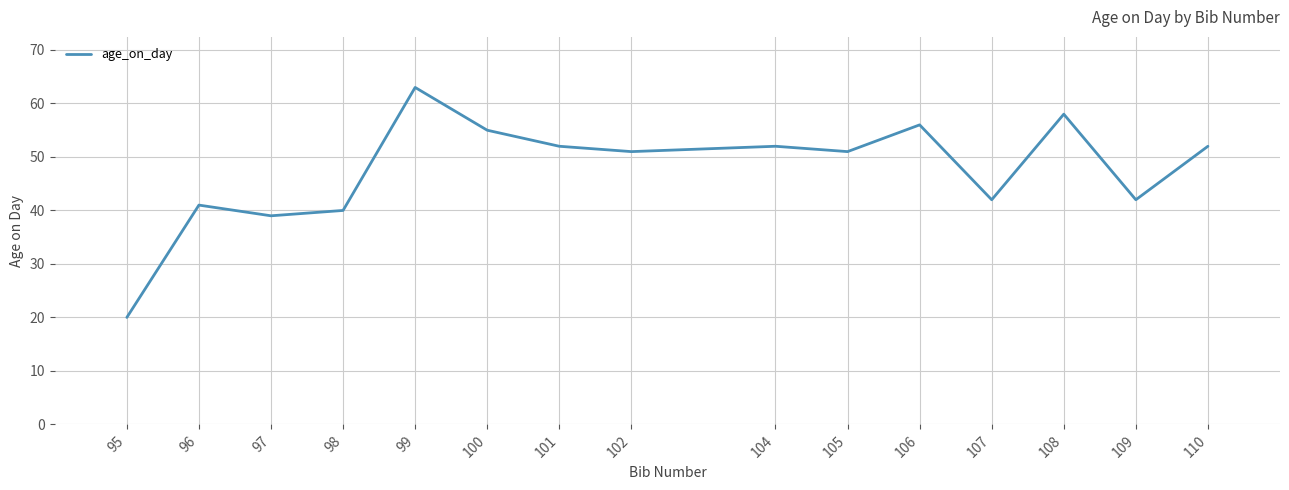

The value at 100 is 37. True or false?

False